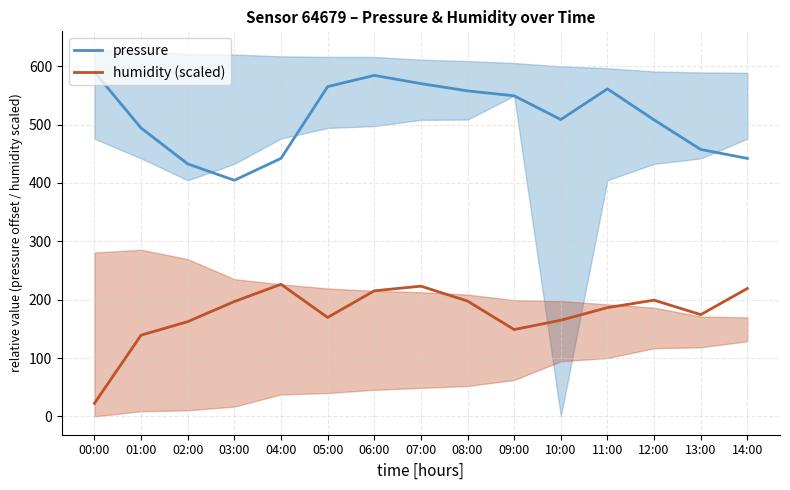

The value of humidity (scaled) at 08:00 is 197.6. True or false?

True